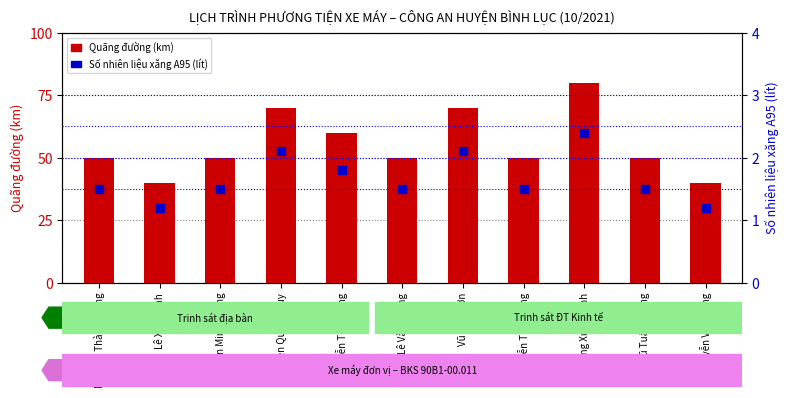

Is the value of Số nhiên liệu xăng A95 at Vũ Tuấn Khang greater than the value of Quãng đường (km) at Trần Minh Thắng?

No